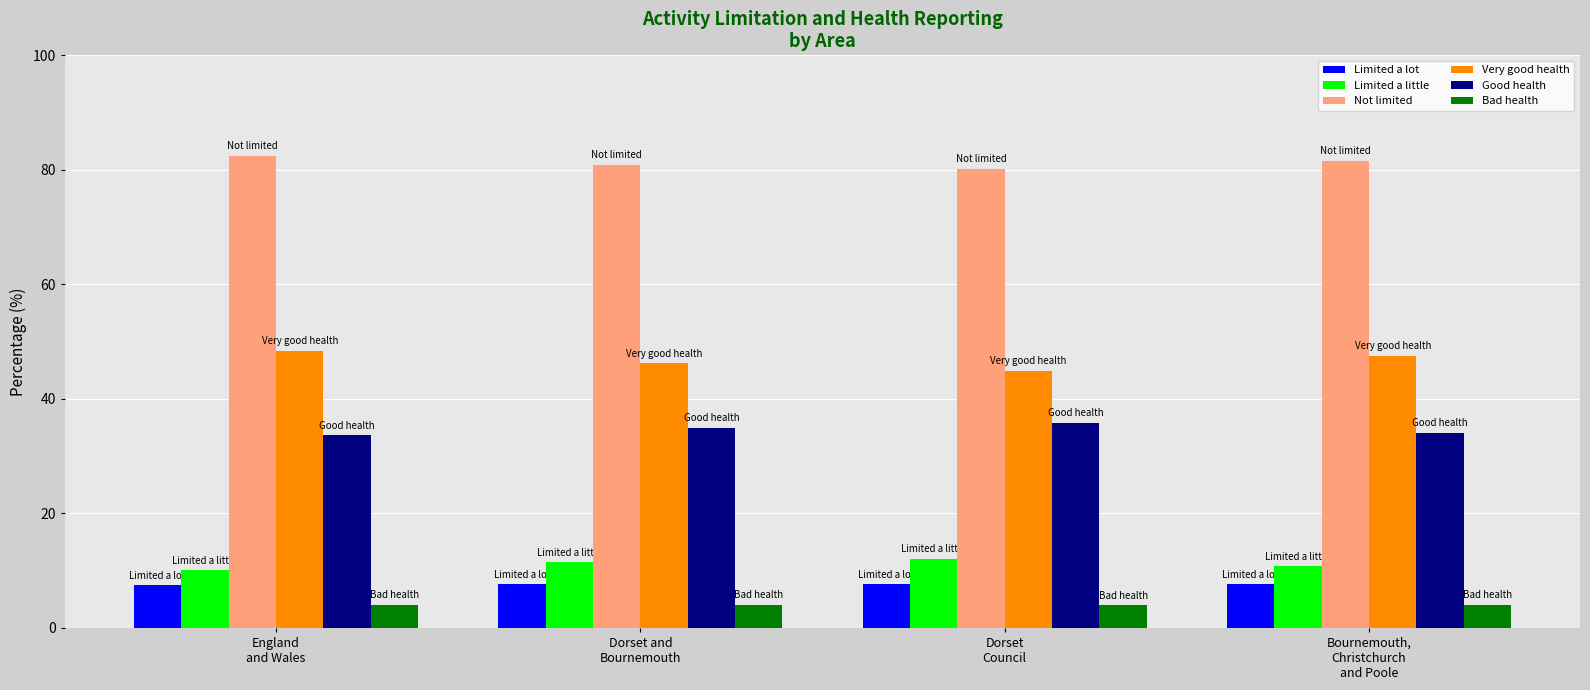

Does the chart contain stacked bars?

No